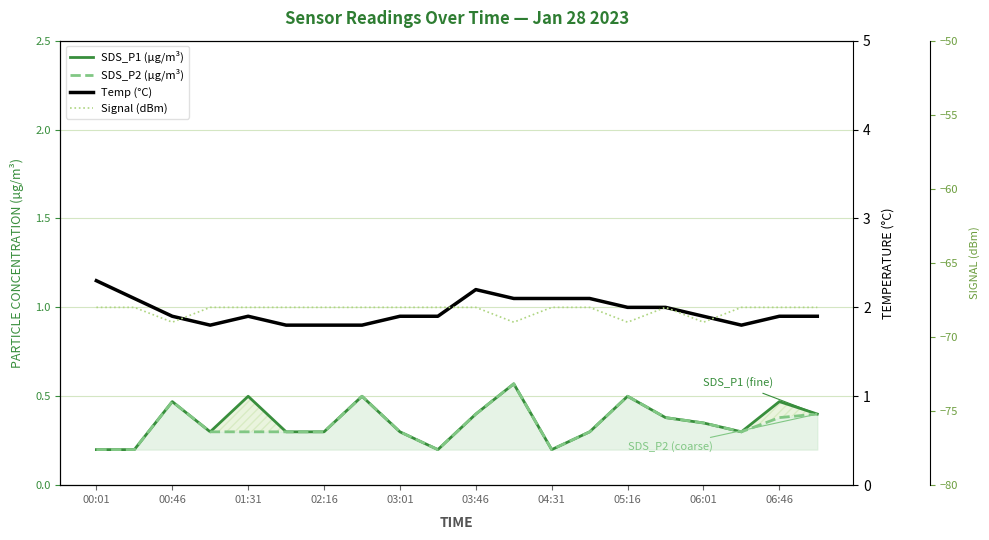

True or false: Signal (dBm) has more than 2 points higher than both neighbors.

False